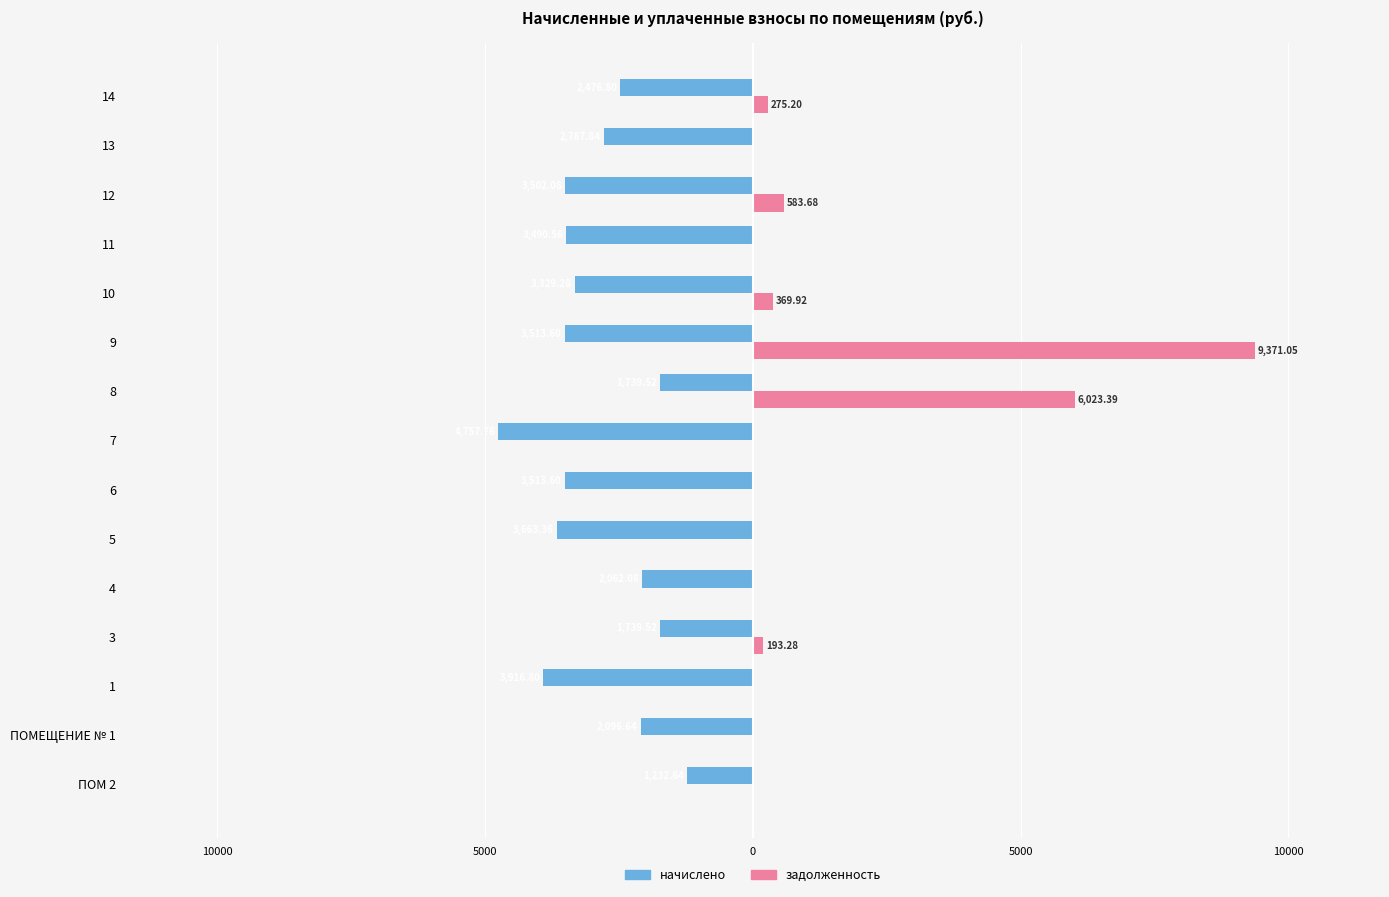

What is the difference between the maximum and minimum values in the начислено series?

3525.1